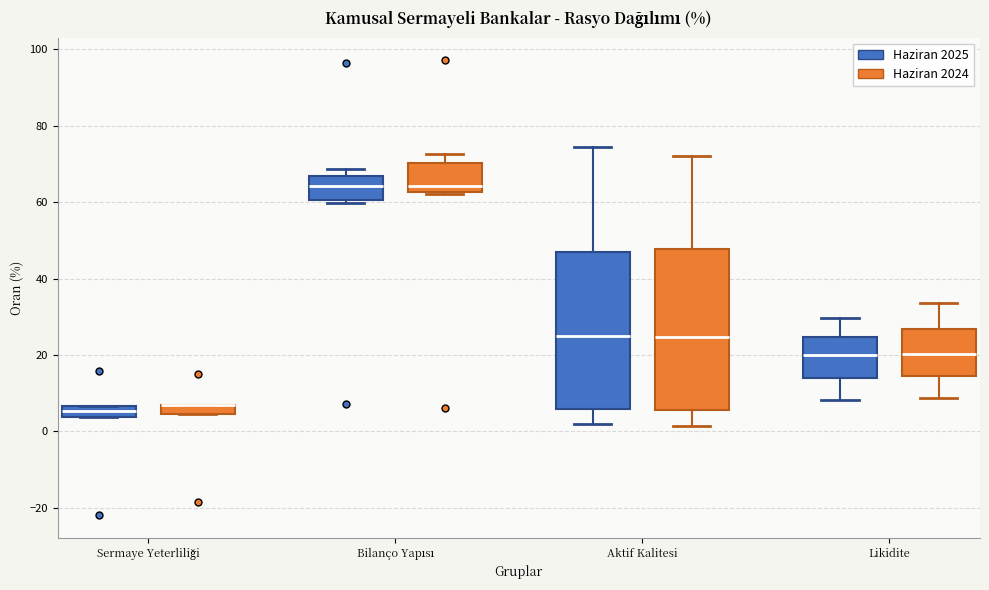

Where is the upper edge of the box for Bilanço Yapısı (Haziran 2024) on the y-axis? The values are not printed on the chart, so give them approximately, as read against the axis.

70